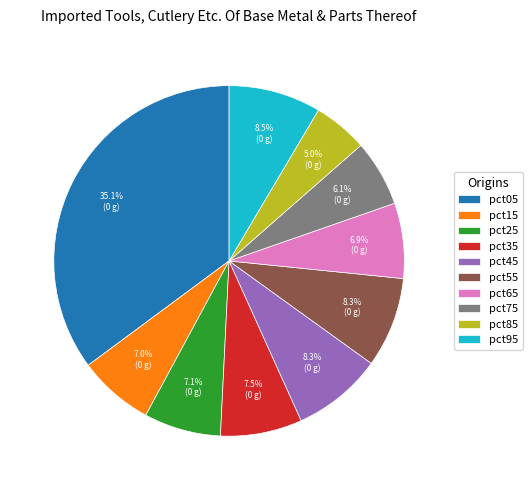

What portion of the pie excludes pct35?

92.5%